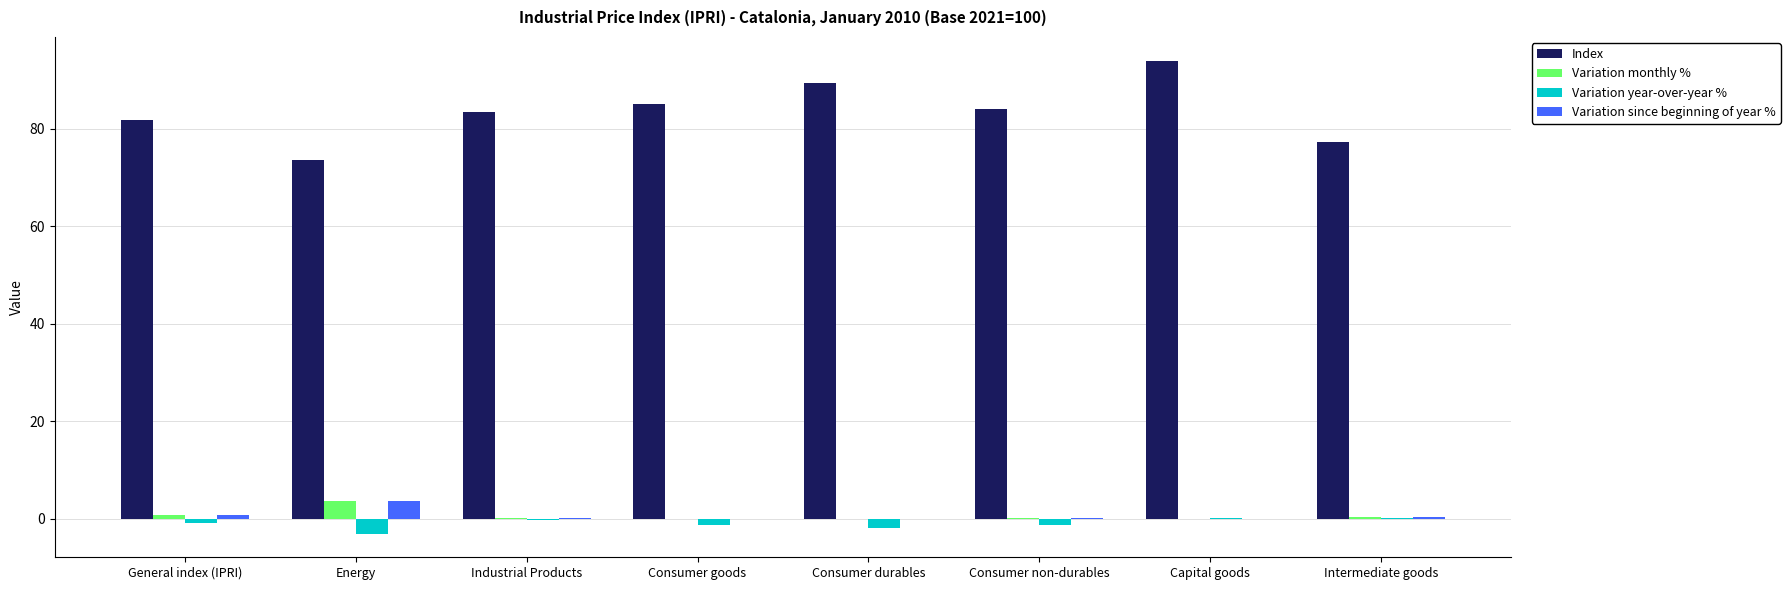

What are all the series names shown in the legend?

Index, Variation monthly %, Variation year-over-year %, Variation since beginning of year %